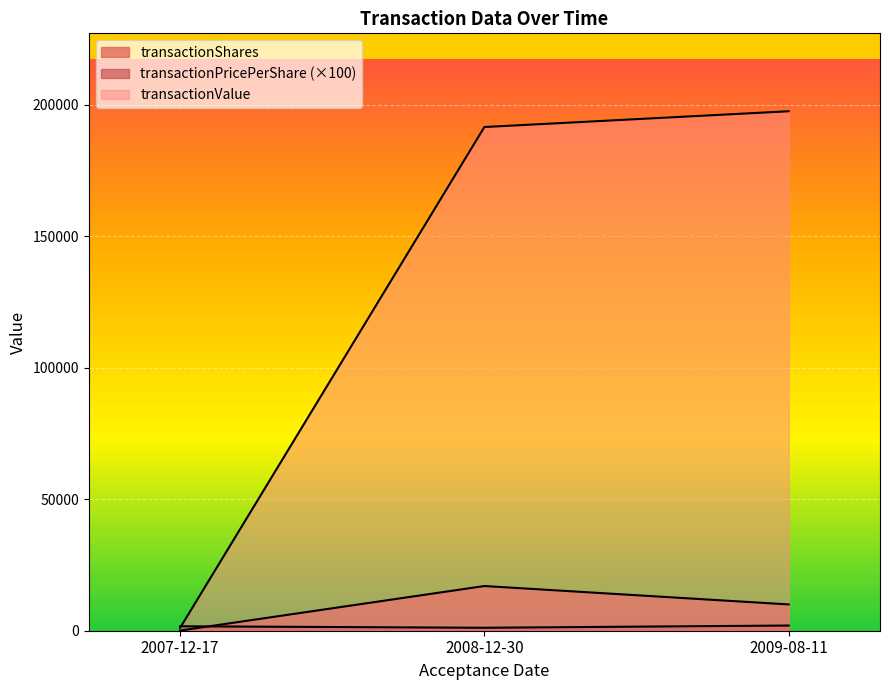

What is the highest value of the transactionShares series?

17000.0